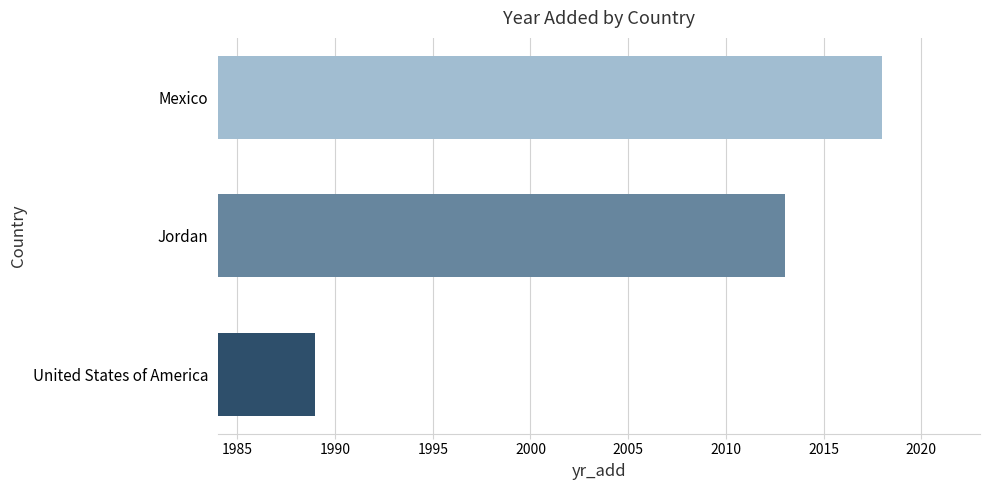

Between Mexico and United States of America, which is larger?

Mexico